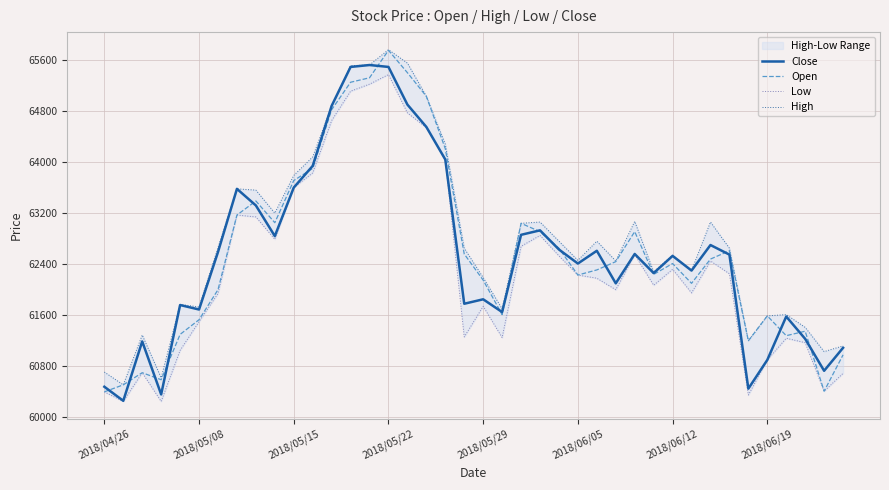

What is the lowest value of the Close series?

60260